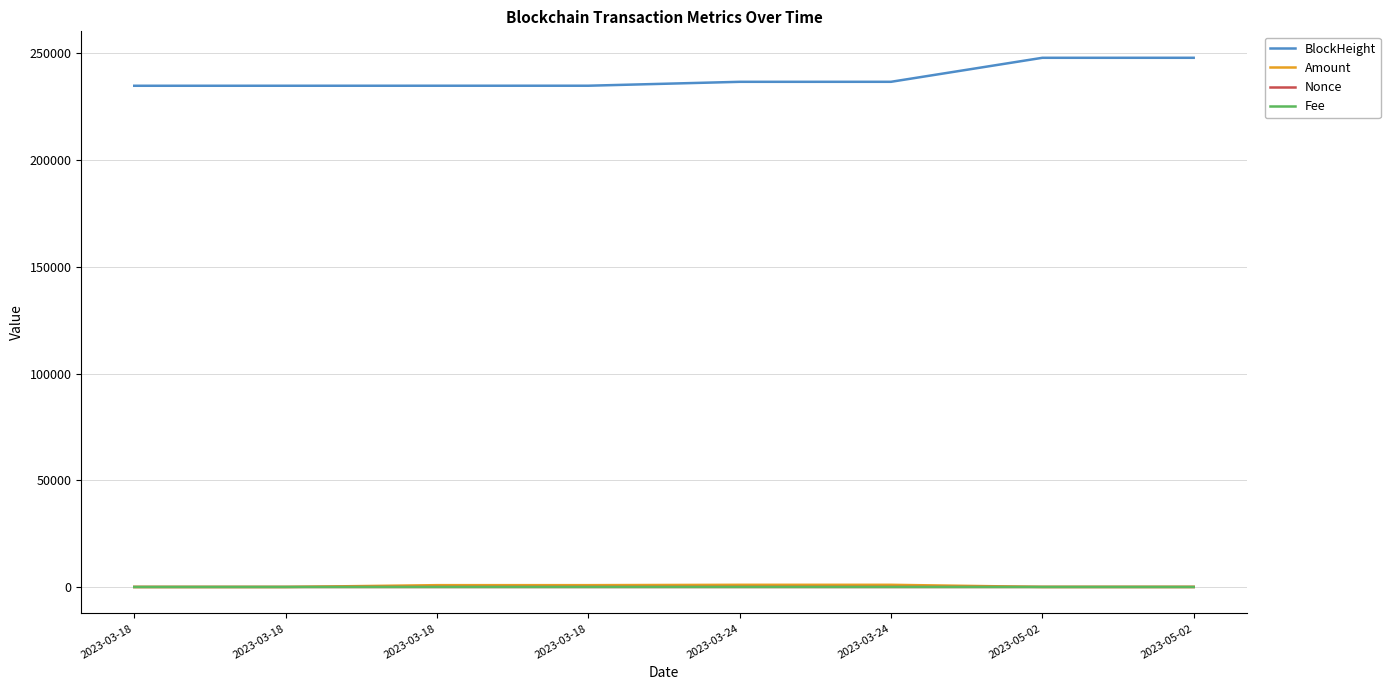

Which category has the highest value in the BlockHeight series?

2023-05-02